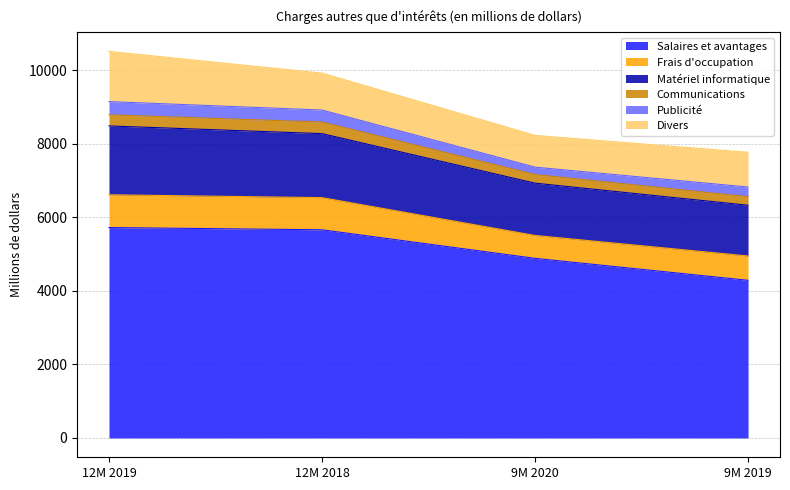

Where is Divers nearest to the value 1115?

12M 2018